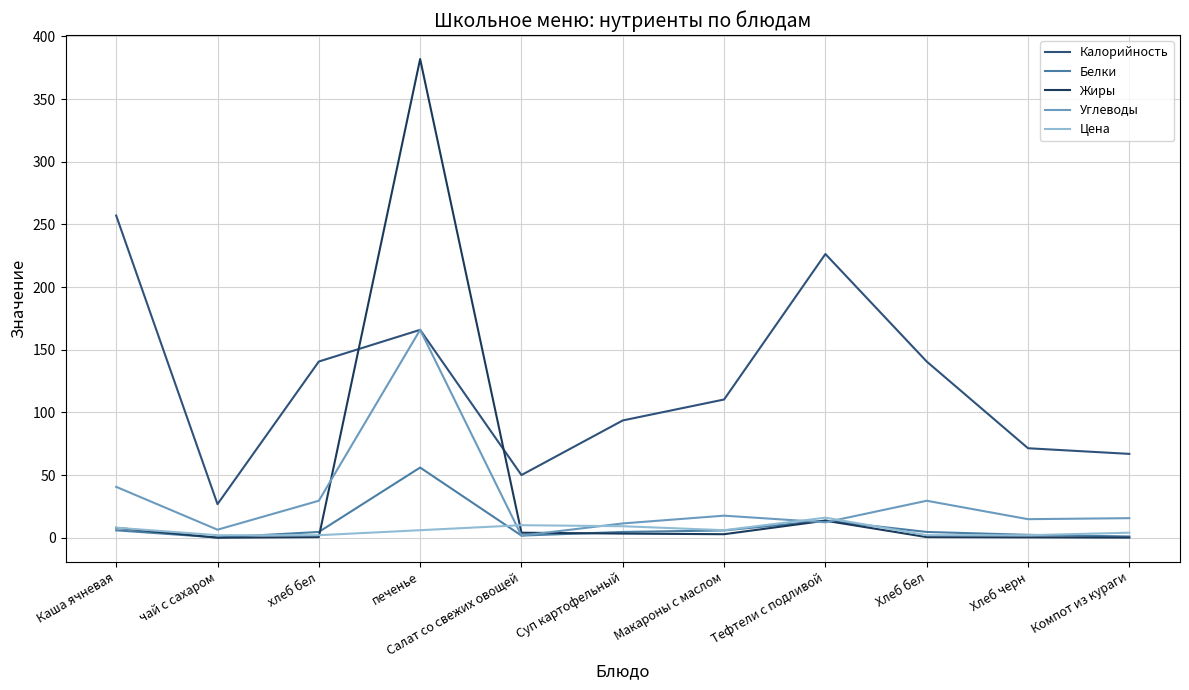

Between which two adjacent categories do Калорийность and Жиры first intersect?

хлеб бел and печенье